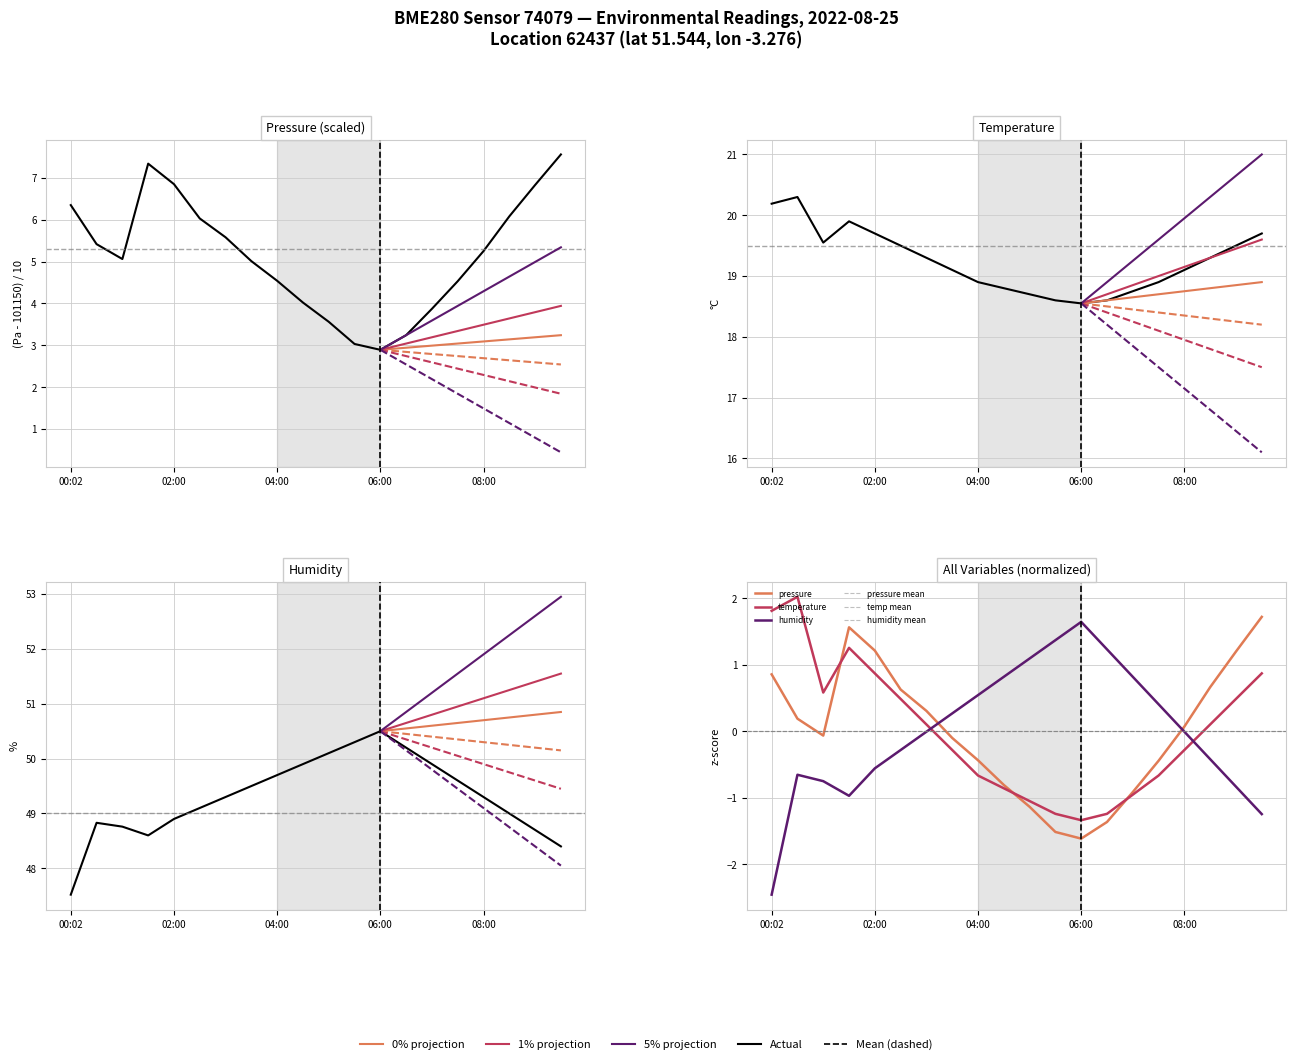

Which series has the widest spread of values?

pressure